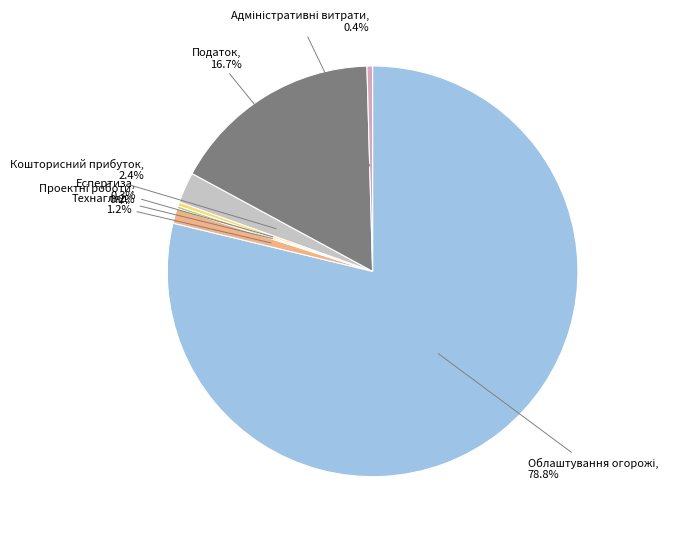

To the nearest percent, what is the difference between the largest and smallest slice percentages?

79%